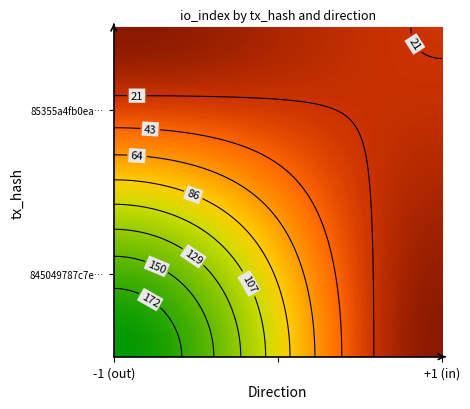

Rank the series by their average value, from lowest to highest.

85355a4fb0eac7297c5c58262e054078de833dc, 845049787c7e767fd7b35acab9a6e3143825e88